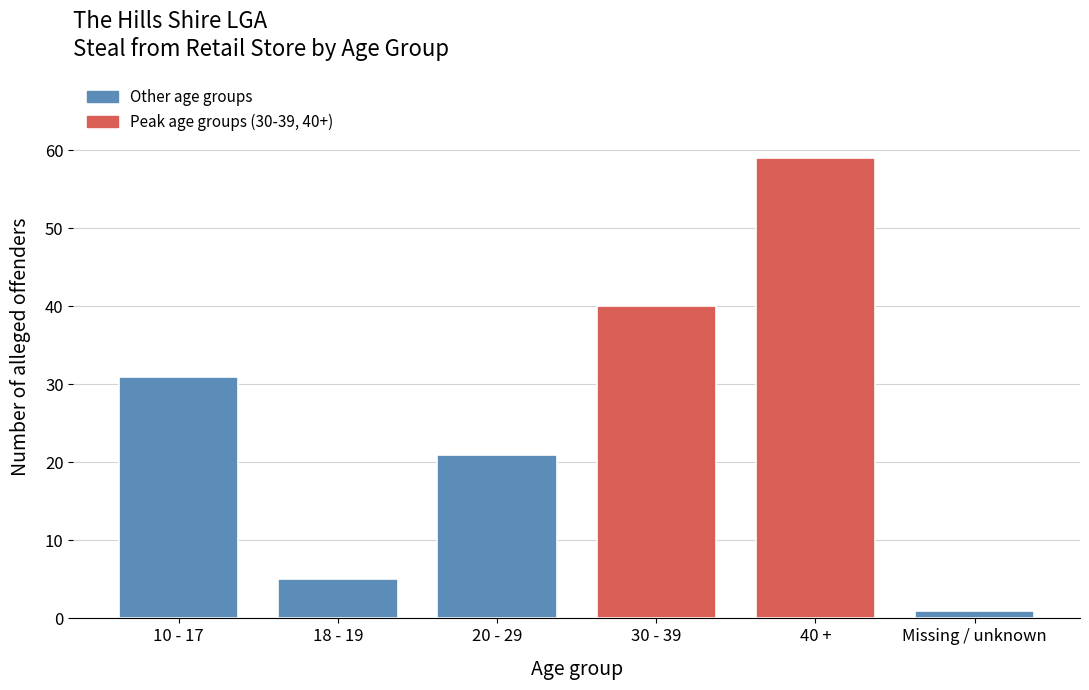

Reading left to right, extract all data points from this chart.

10 - 17=31	18 - 19=5	20 - 29=21	30 - 39=40	40 +=59	Missing / unknown=1